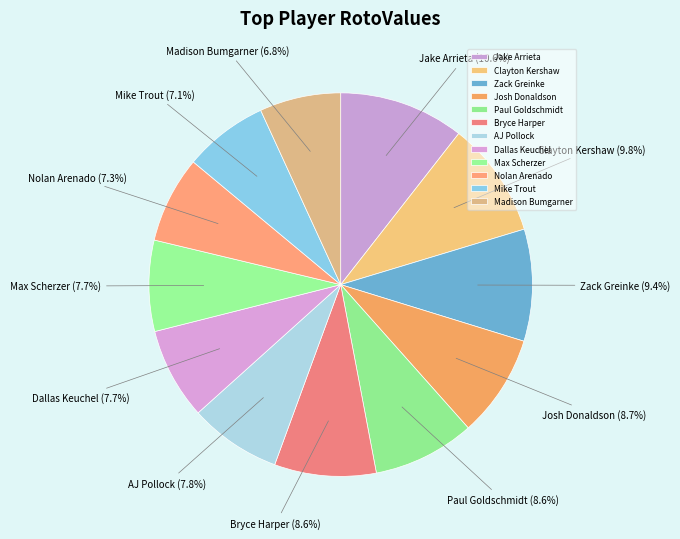

What is the ratio of the value at AJ Pollock to the value at Josh Donaldson?

0.9